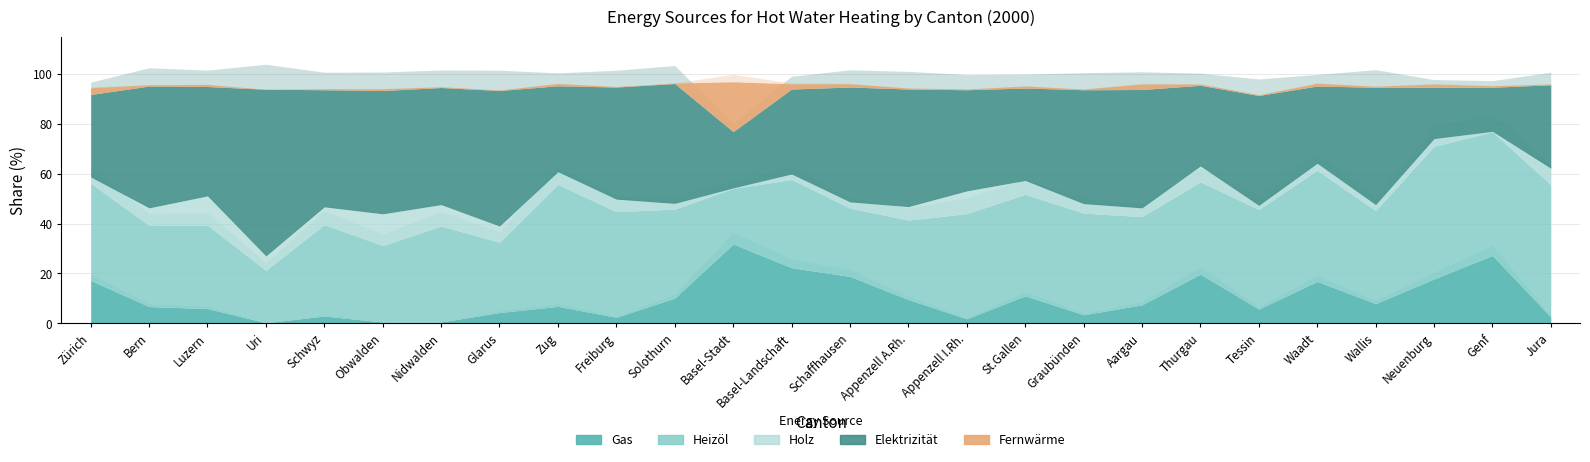

What is the minimum value for Holz?

0.2